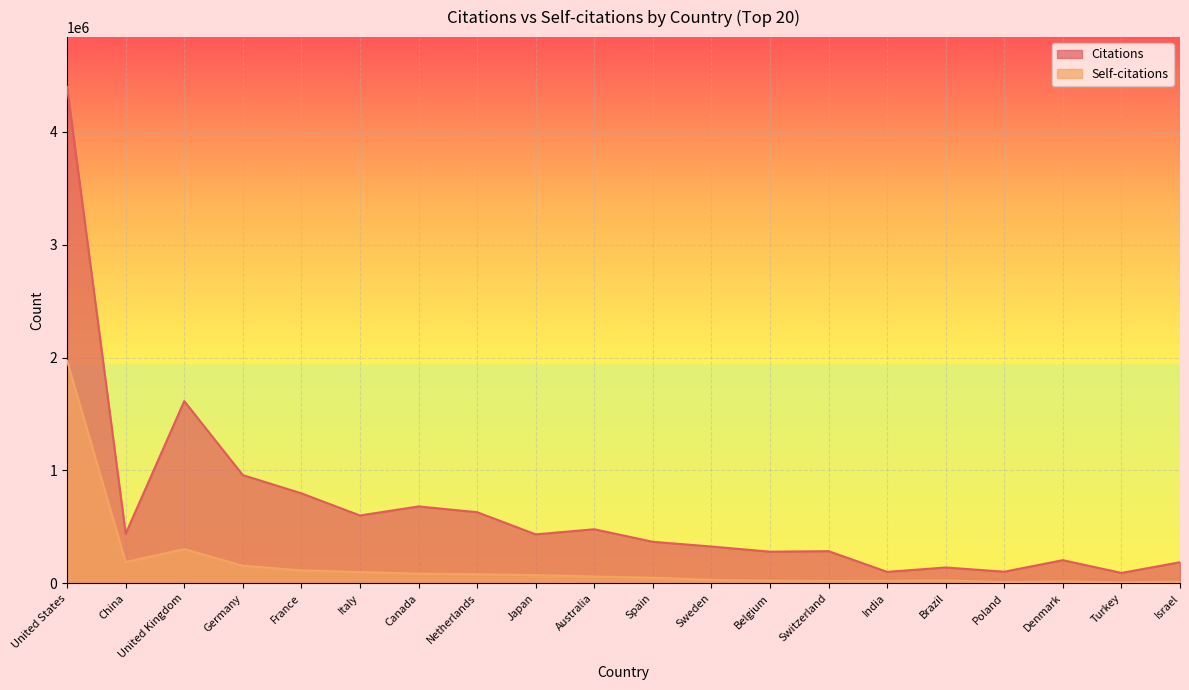

Does the chart display data point markers on the line(s)?

No